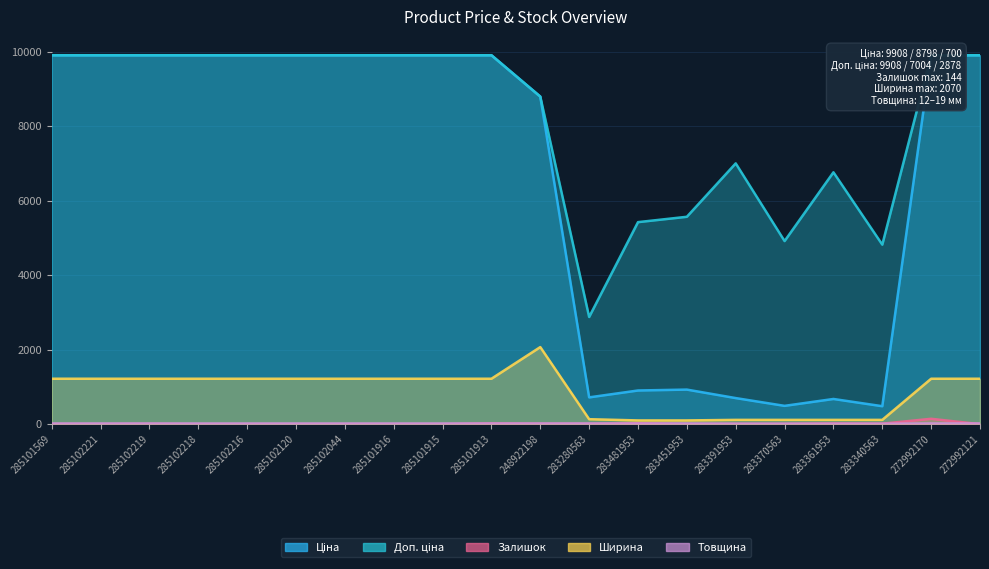

True or false: Доп. ціна and Ціна cross at least once.

False